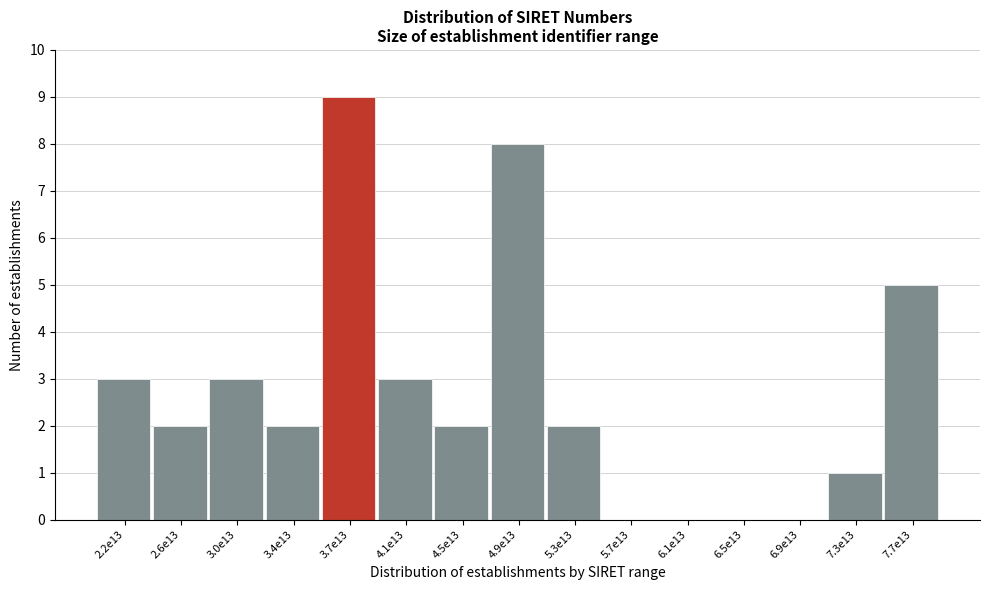

Reading left to right, transcribe all the data shown in this chart.

2.2e13=3	2.6e13=2	3.0e13=3	3.4e13=2	3.7e13=9	4.1e13=3	4.5e13=2	4.9e13=8	5.3e13=2	5.7e13=0	6.1e13=0	6.5e13=0	6.9e13=0	7.3e13=1	7.7e13=5